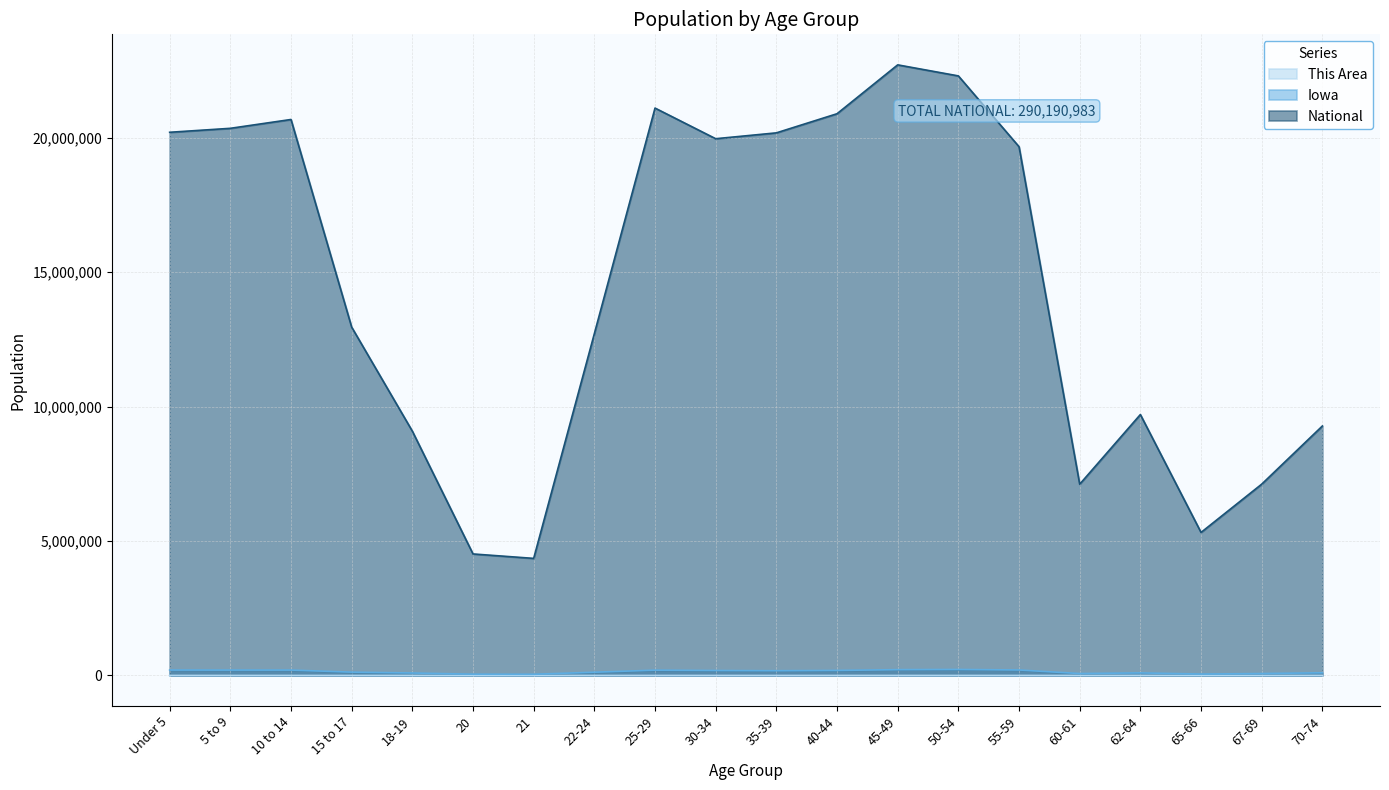

In Iowa, how many points are lower than both neighbors (excluding endpoints)?

5